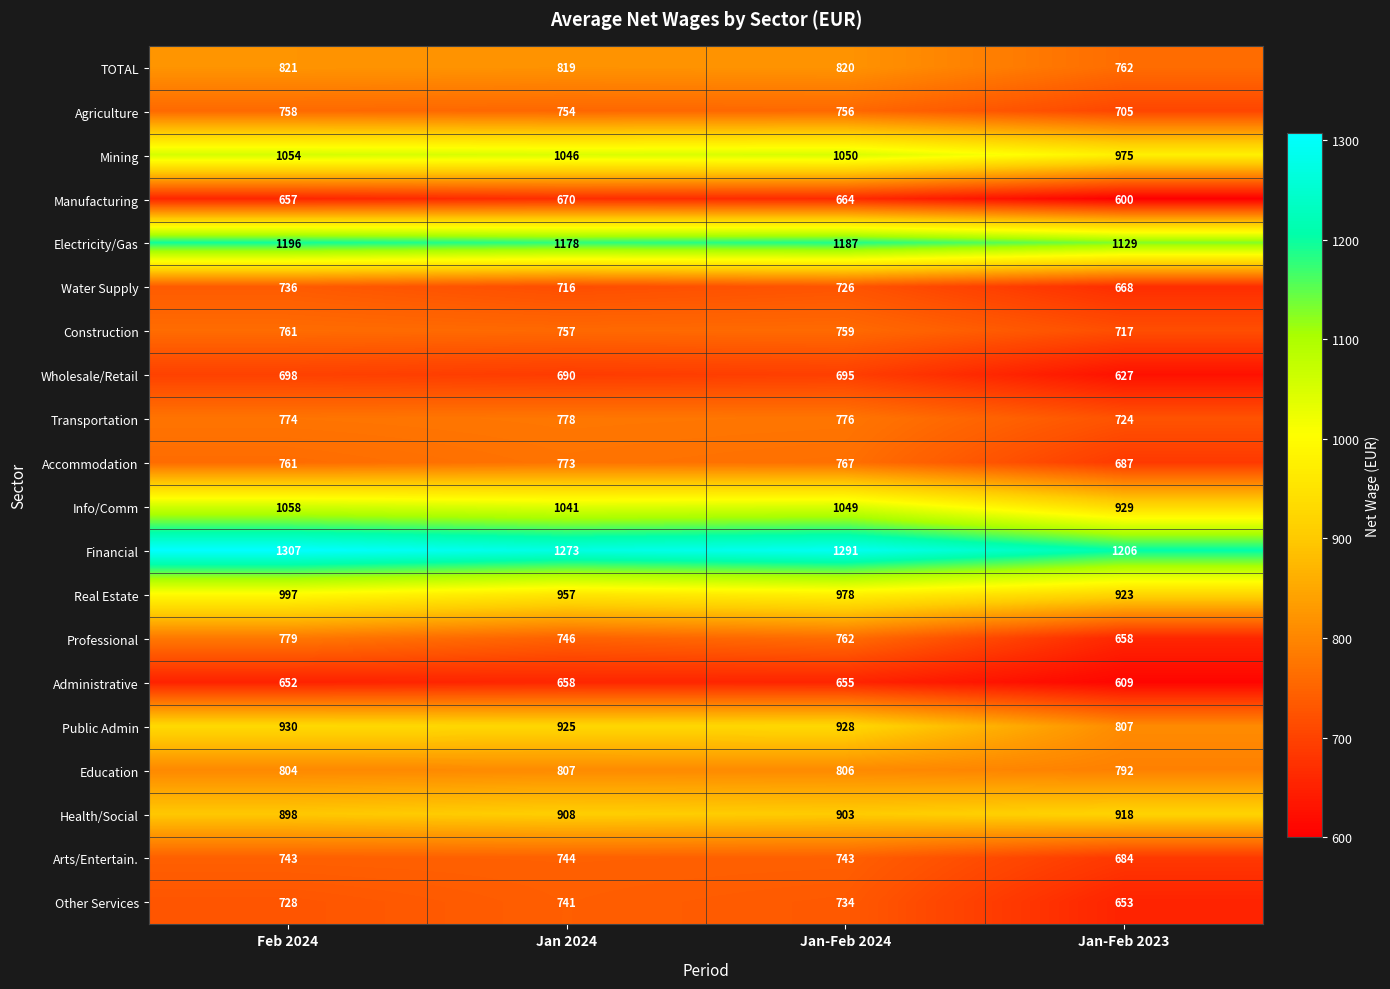

Is it true that Arts/Entertain. equals 434 at Jan 2024?

False